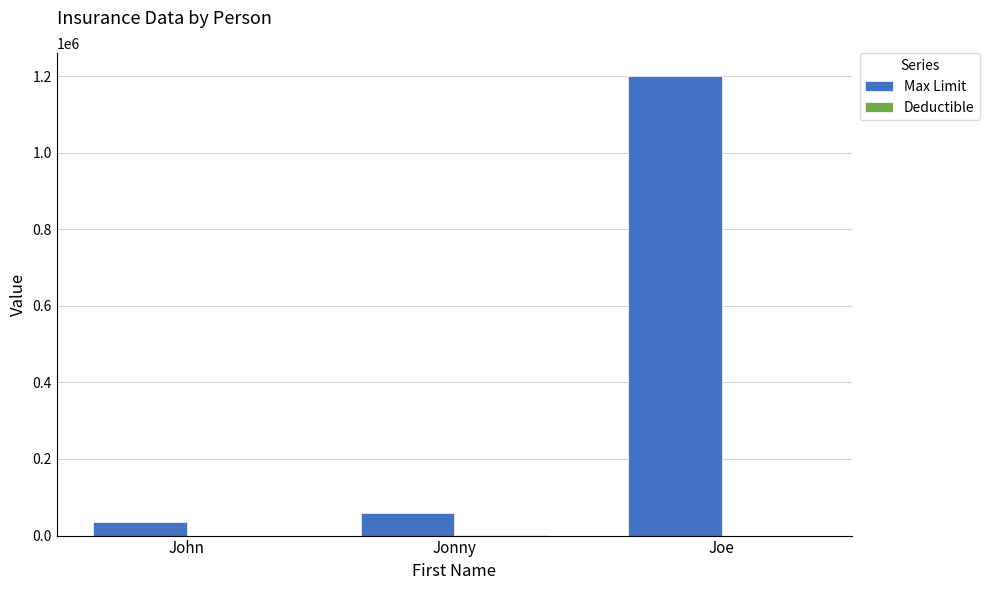

What is the highest value of the Max Limit series?

1200000